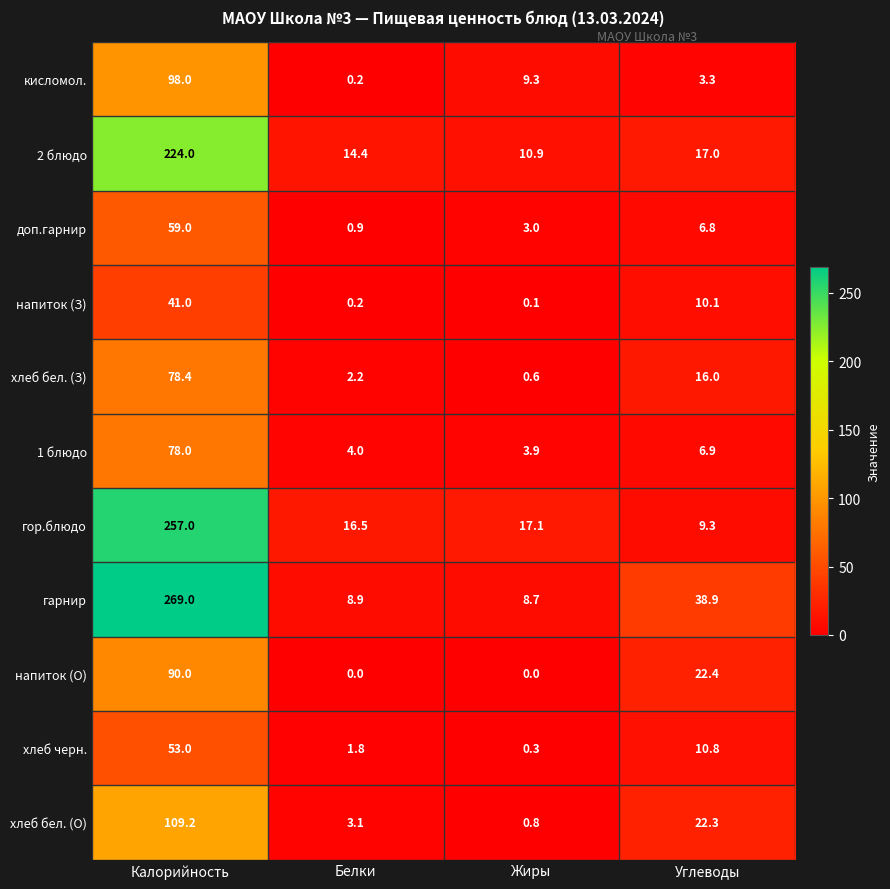

What is the difference between the кисломол. values at Жиры and Калорийность?

88.7